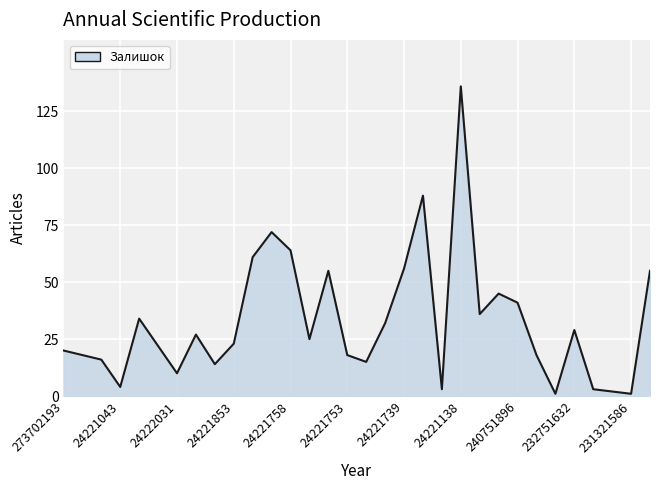

What is the maximum value shown in the chart?

136